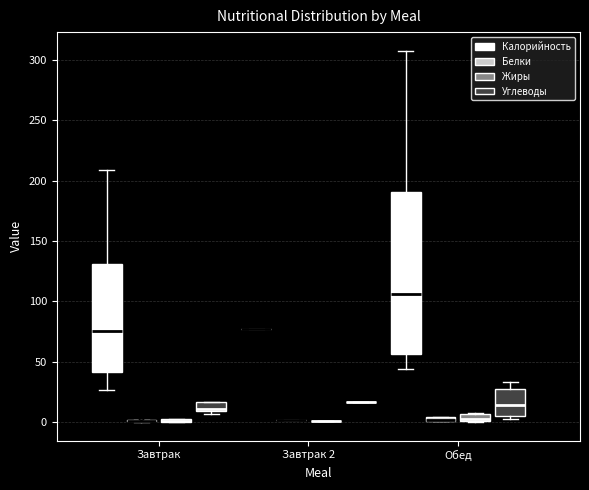

Comparing the boxes themselves (not the whiskers), which one is the tallest?

Обед (Калорийность)